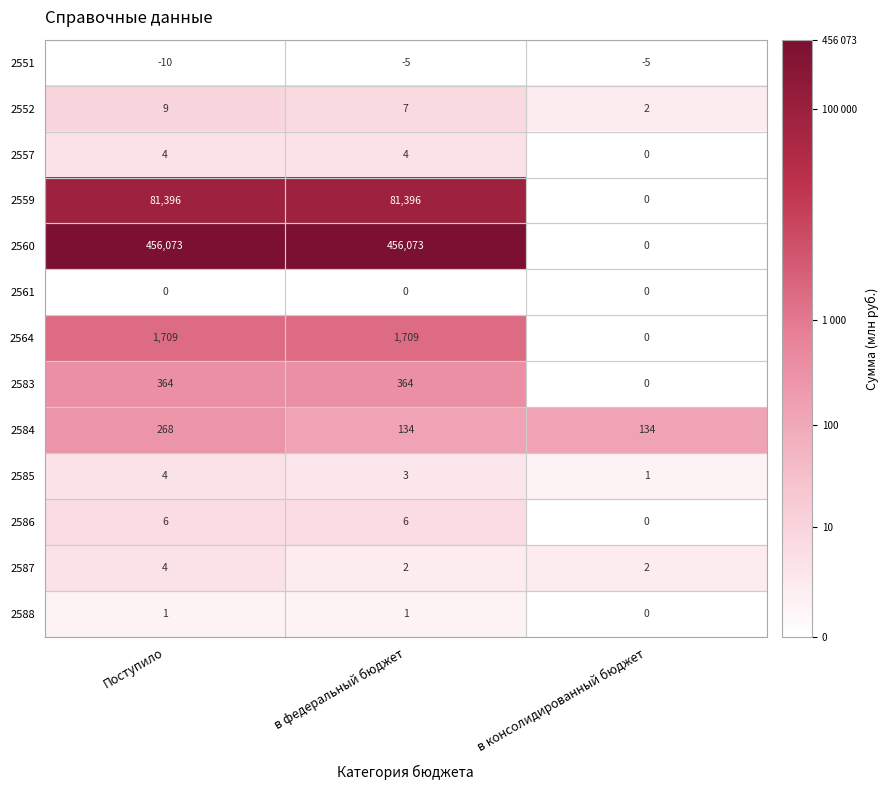

Where is 2588 nearest to the value 0?

в консолидированный бюджет